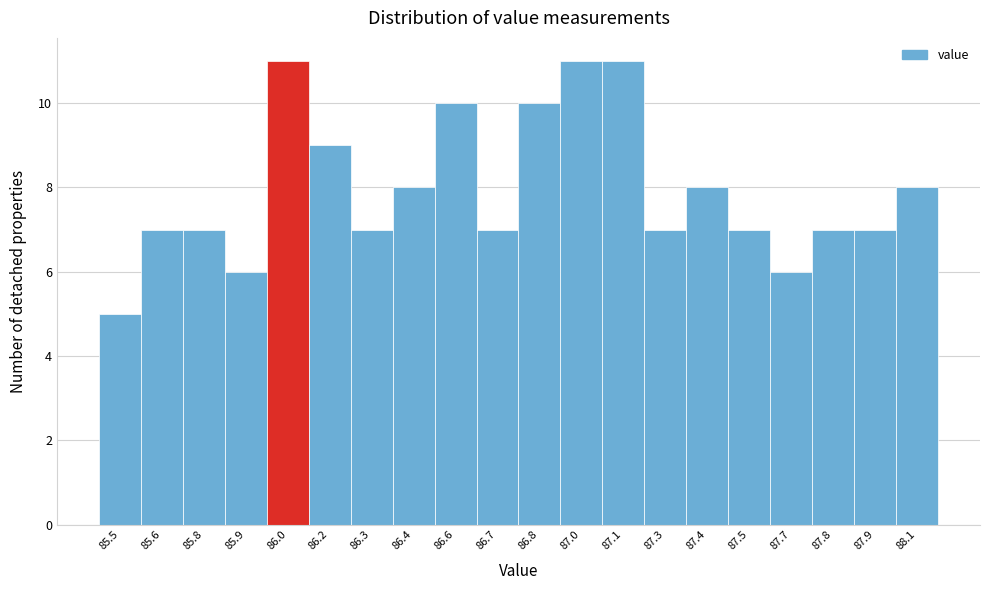

Reading right to left, extract all data points from this chart.

88.1=8	87.9=7	87.8=7	87.7=6	87.5=7	87.4=8	87.3=7	87.1=11	87.0=11	86.8=10	86.7=7	86.6=10	86.4=8	86.3=7	86.2=9	86.0=11	85.9=6	85.8=7	85.6=7	85.5=5